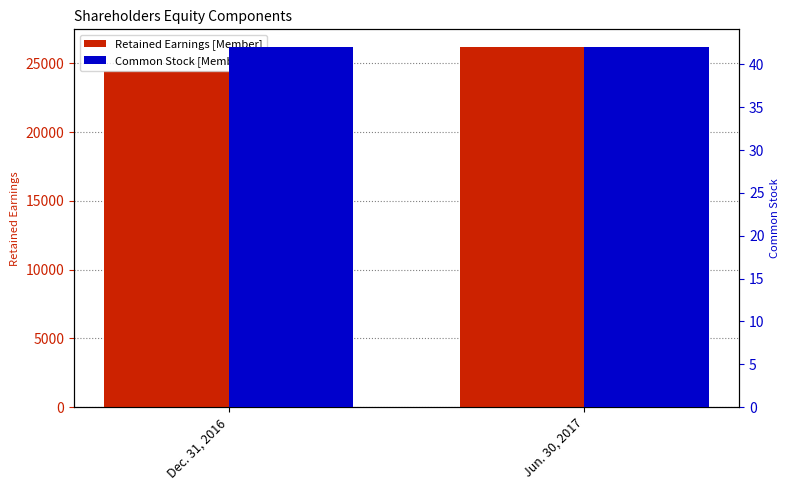

Are the bars horizontal?

No